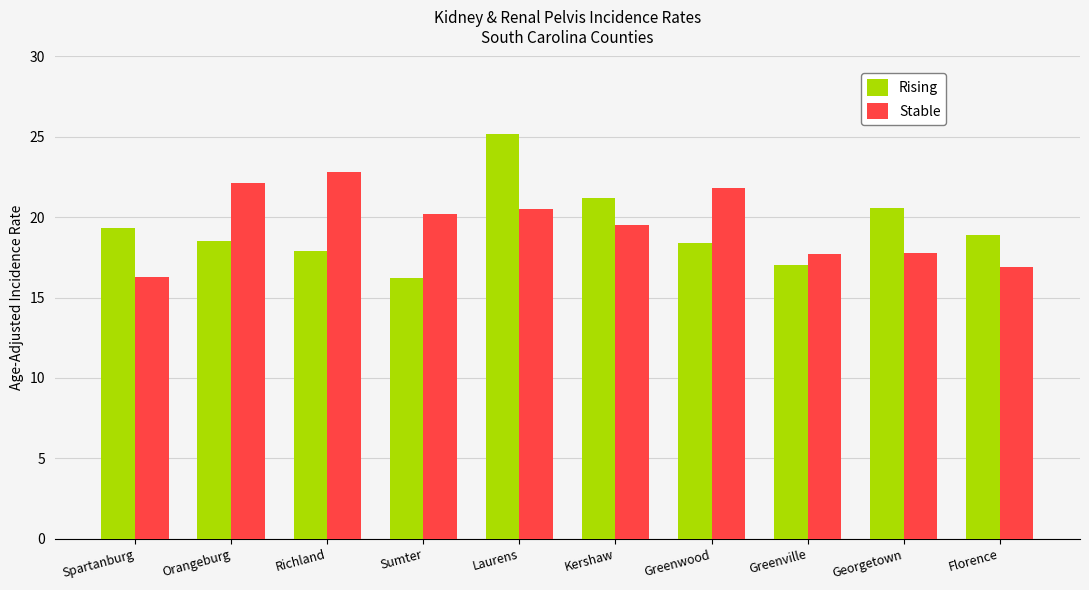

Are the bars horizontal?

No